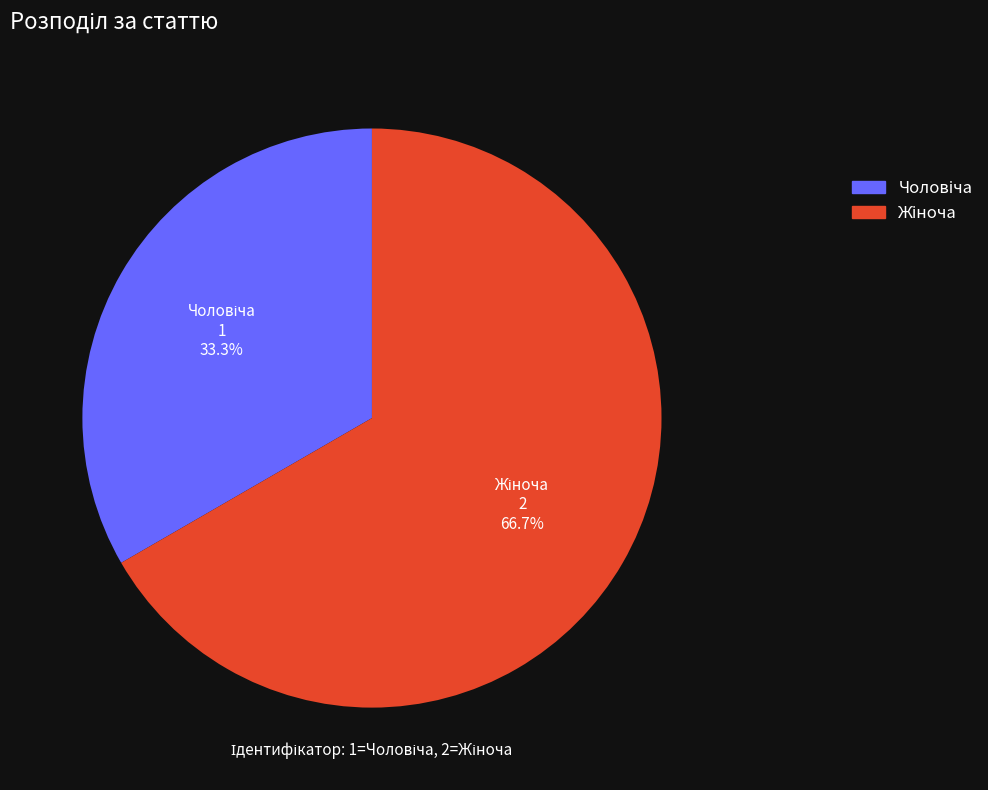

Does any single category account for the majority?

Yes